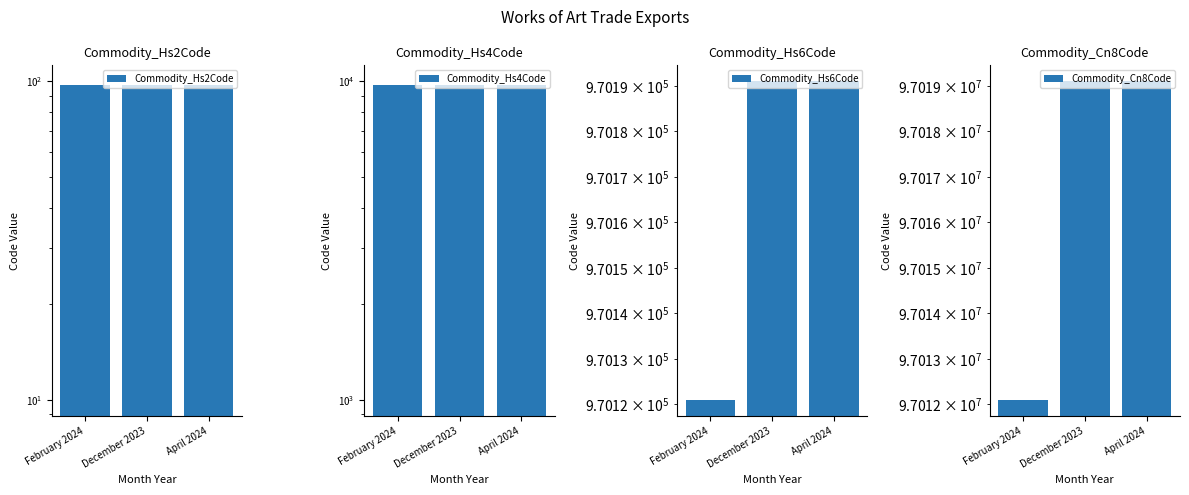

Does the chart contain stacked bars?

No